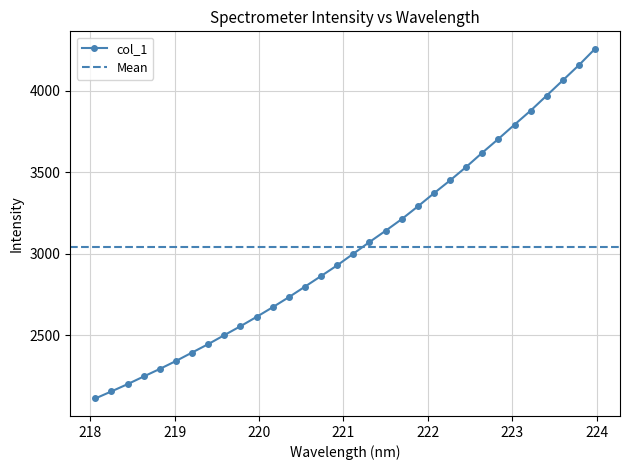

What position from the left is 221.6902?

20